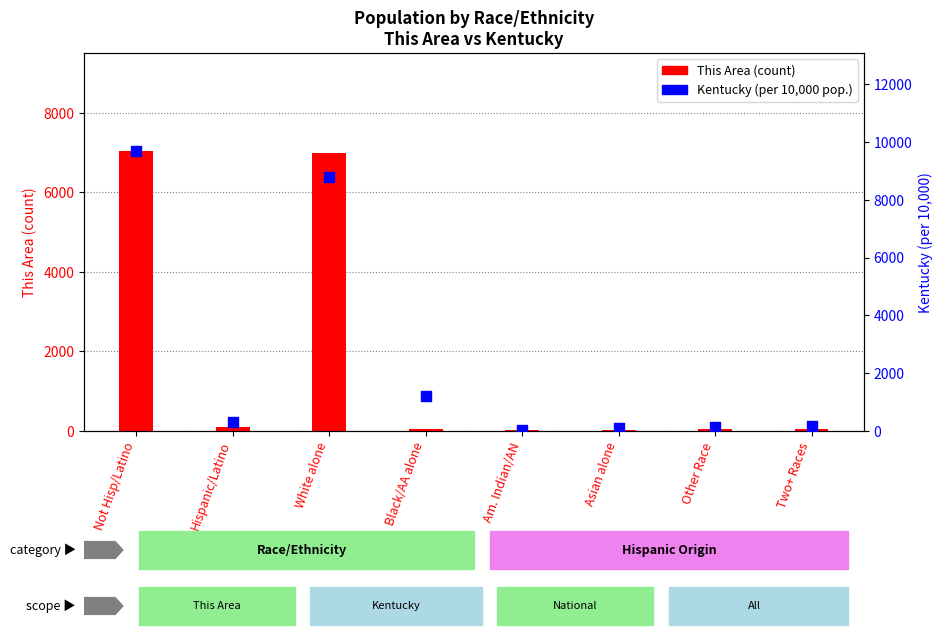

Which series contains the lowest Y value?

This Area